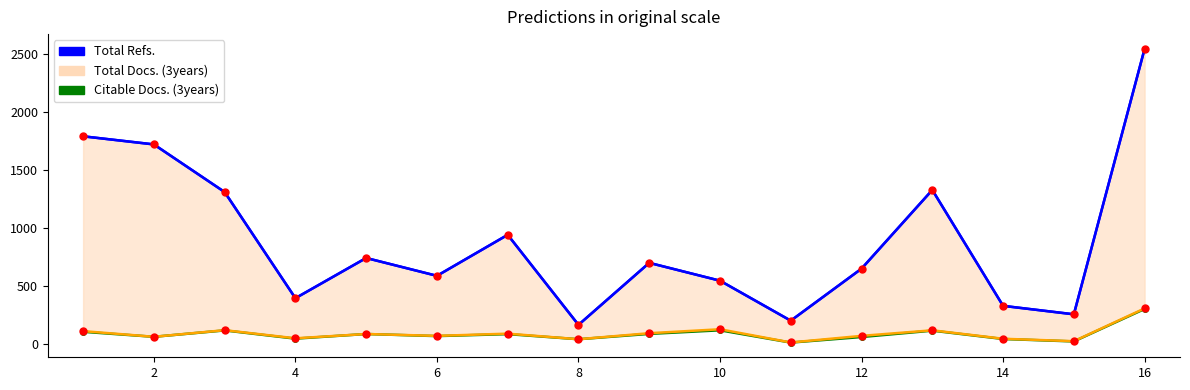

True or false: Total Docs. (3years) and Total Refs. cross at least once.

False